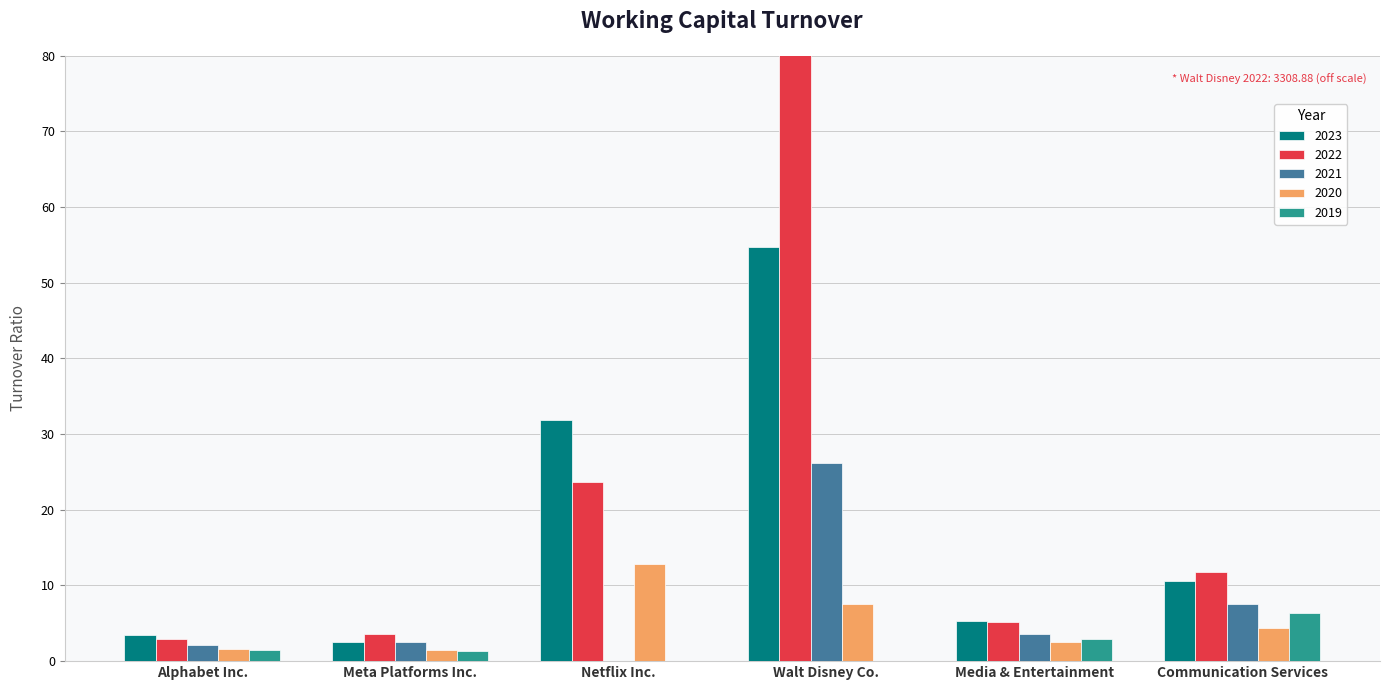

Are the bars horizontal?

No